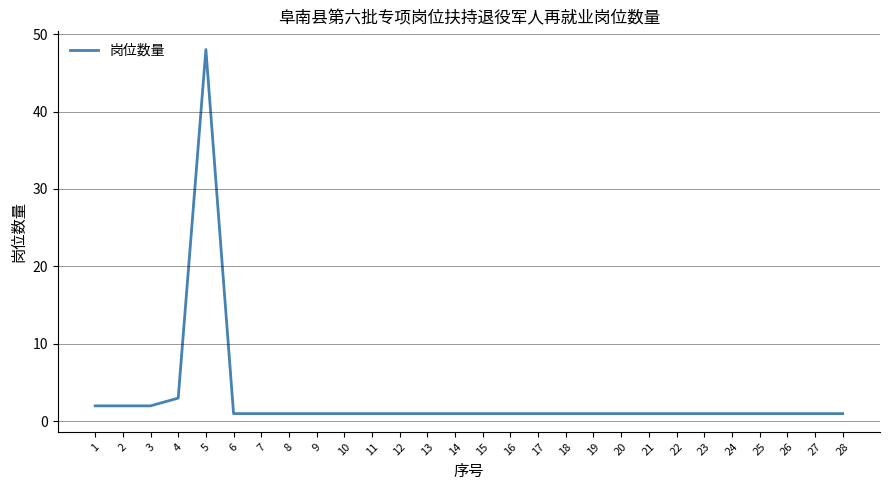

What is the greatest value displayed?

48